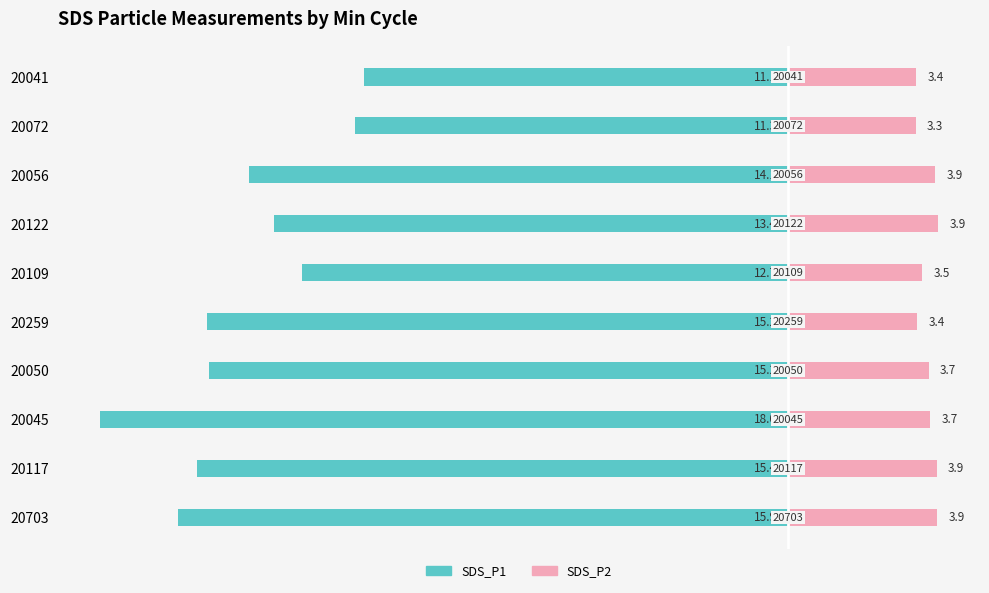

The value of SDS_P2 at 20109 is 3.5. True or false?

True